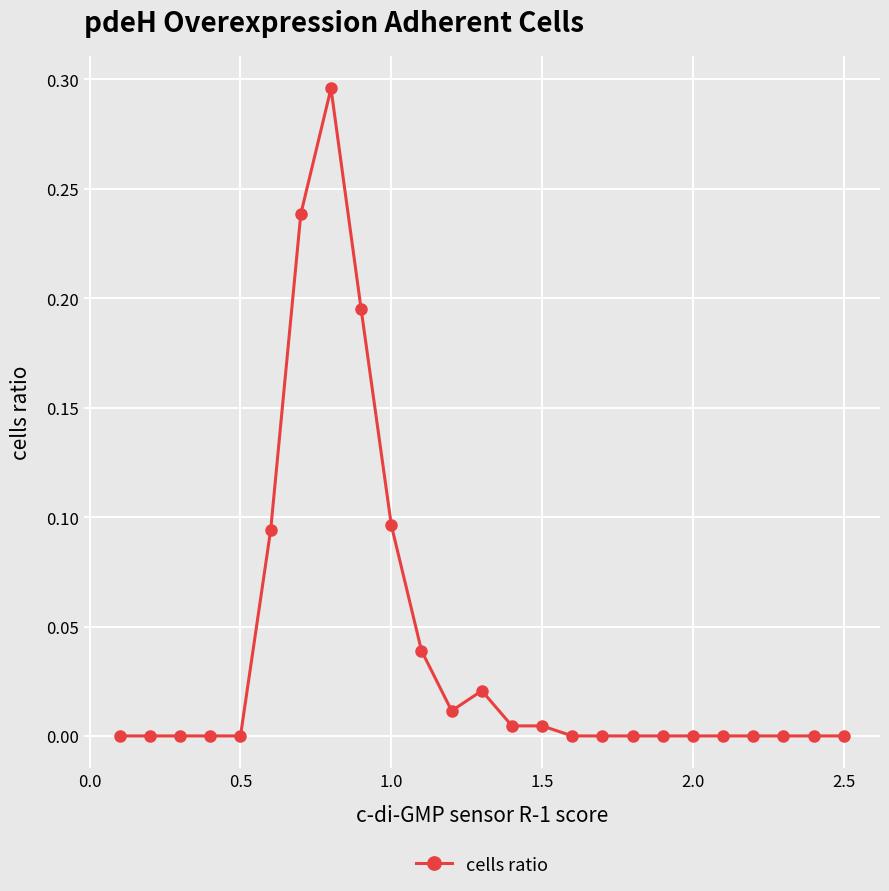

True or false: there are more than 0 points higher than both neighbors.

True